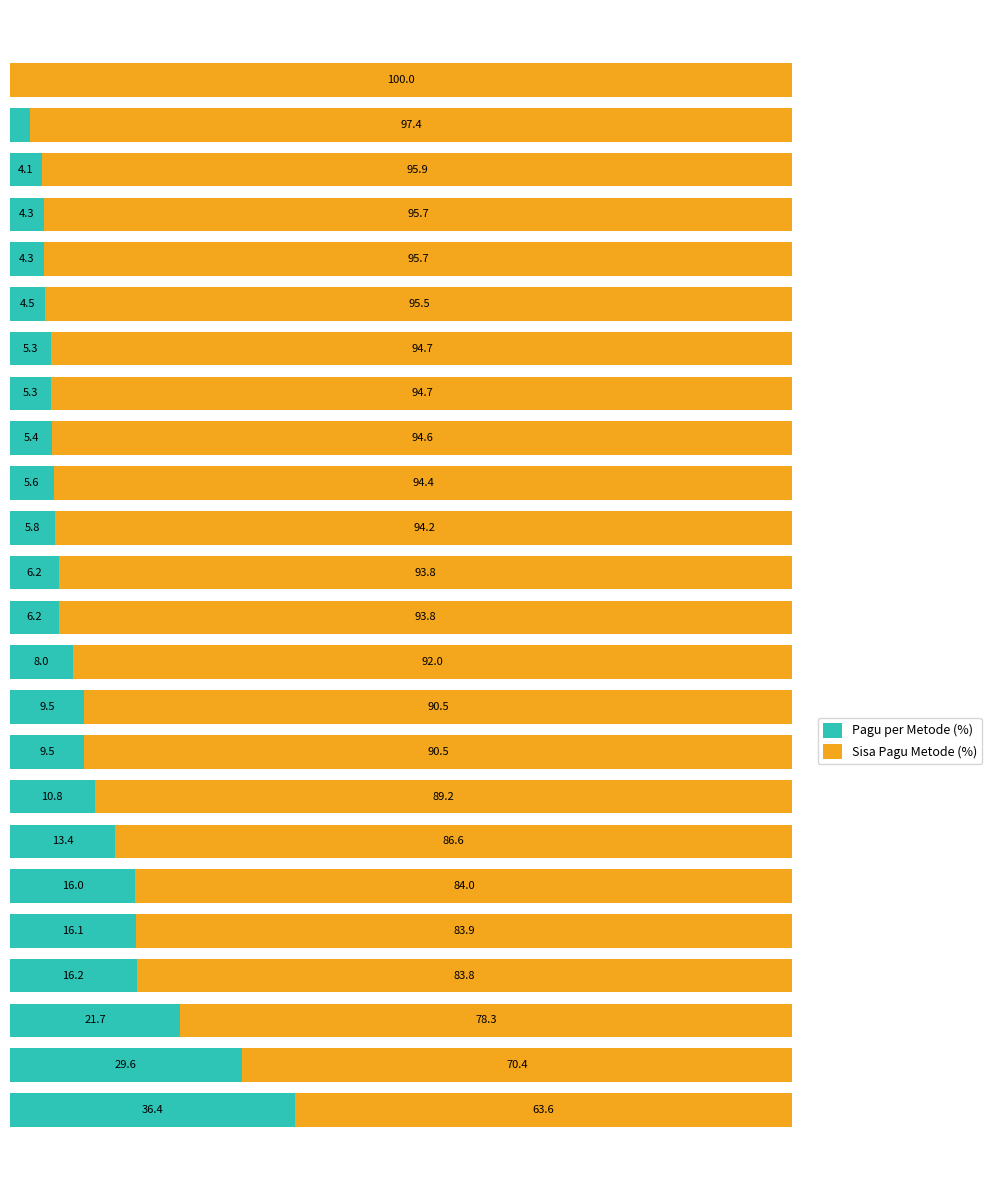

Reading left to right, list all the values displayed in this chart.

Pagu per Metode (%): 36.4	29.6	21.7	16.2	16.1	16.0	13.4	10.8	9.5	9.5	8.0	6.2	6.2	5.8	5.6	5.4	5.3	5.3	4.5	4.3	4.3	4.1	2.6	0.0
Sisa Pagu Metode (%): 63.6	70.4	78.3	83.8	83.9	84.0	86.6	89.2	90.5	90.5	92.0	93.8	93.8	94.2	94.4	94.6	94.7	94.7	95.5	95.7	95.7	95.9	97.4	100.0